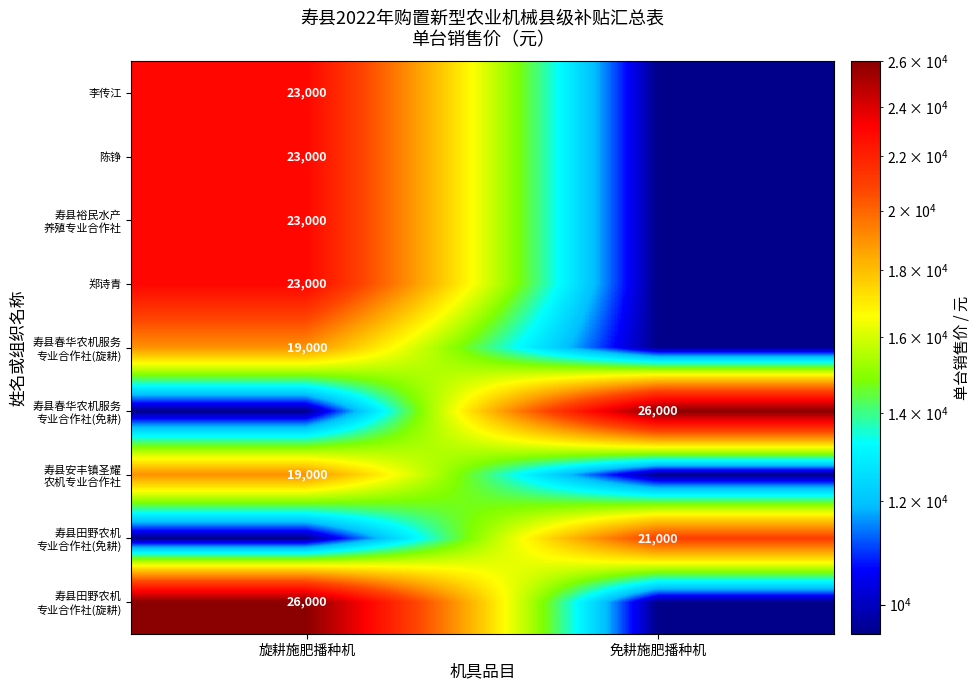

The value of 寿县裕民水产 养殖专业合作社 at 旋耕施肥播种机 is 6629. True or false?

False